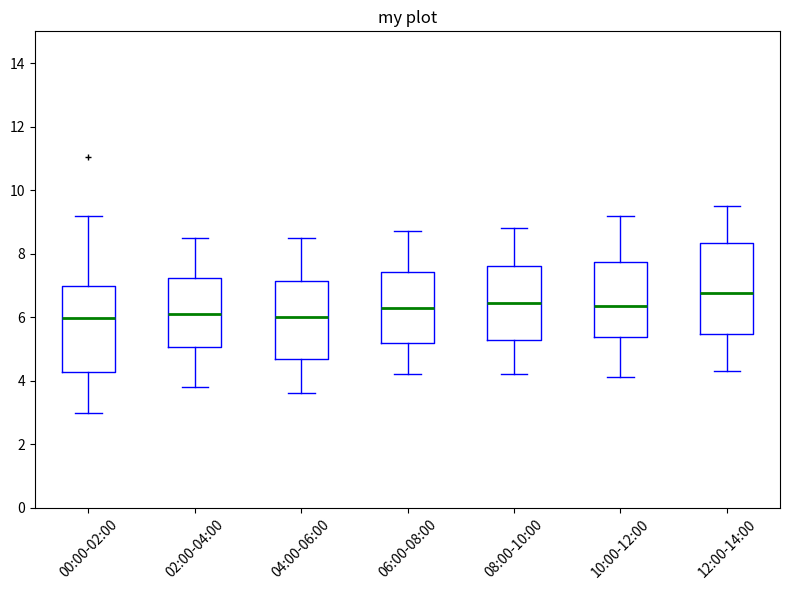

Reading left to right, read every box against the y-axis: the position of its median line, the range the box covers, and the ends of its whiskers. The values are not printed on the chart, so give them approximately, as read against the axis.

00:00-02:00: median 6.0, box 4.2 to 7.0, whiskers 3.0 to 9.2
02:00-04:00: median 6.2, box 5.0 to 7.2, whiskers 3.8 to 8.6
04:00-06:00: median 6.0, box 4.6 to 7.2, whiskers 3.6 to 8.6
06:00-08:00: median 6.4, box 5.2 to 7.4, whiskers 4.2 to 8.8
08:00-10:00: median 6.4, box 5.2 to 7.6, whiskers 4.2 to 8.8
10:00-12:00: median 6.4, box 5.4 to 7.8, whiskers 4.2 to 9.2
12:00-14:00: median 6.8, box 5.4 to 8.4, whiskers 4.4 to 9.6